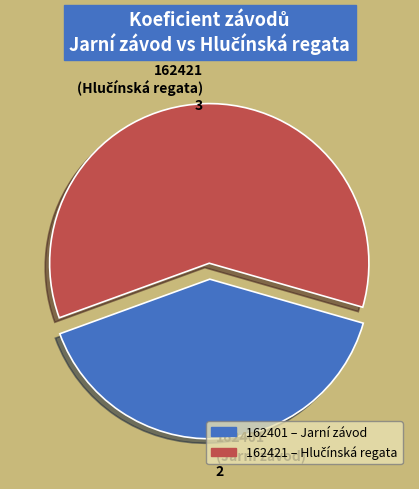

Does 162401 (Jarní závod) 2 represent more than half of the total?

No